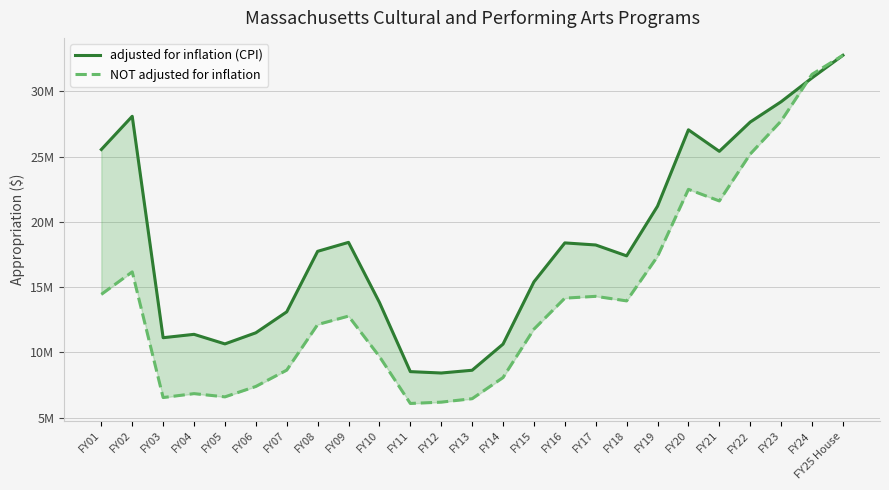

True or false: adjusted for inflation (CPI) has more than 1 interior local peaks.

True